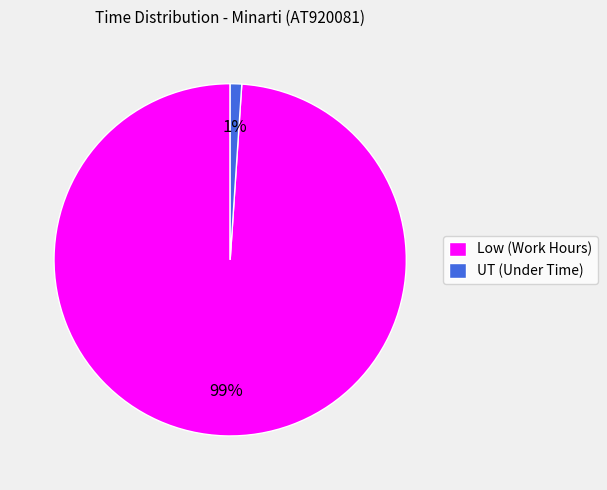

To the nearest percent, what is the difference between the largest and smallest slice percentages?

98%